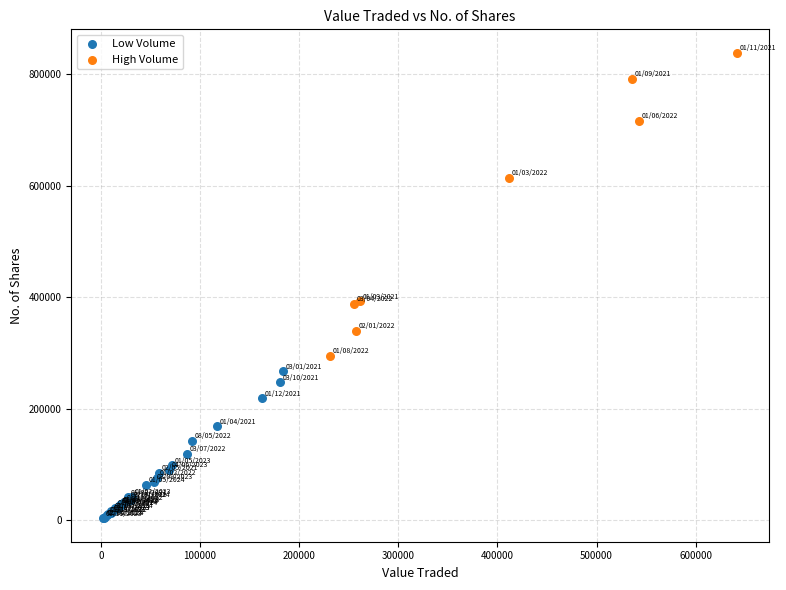

Which series has the widest spread of Y values?

High Volume